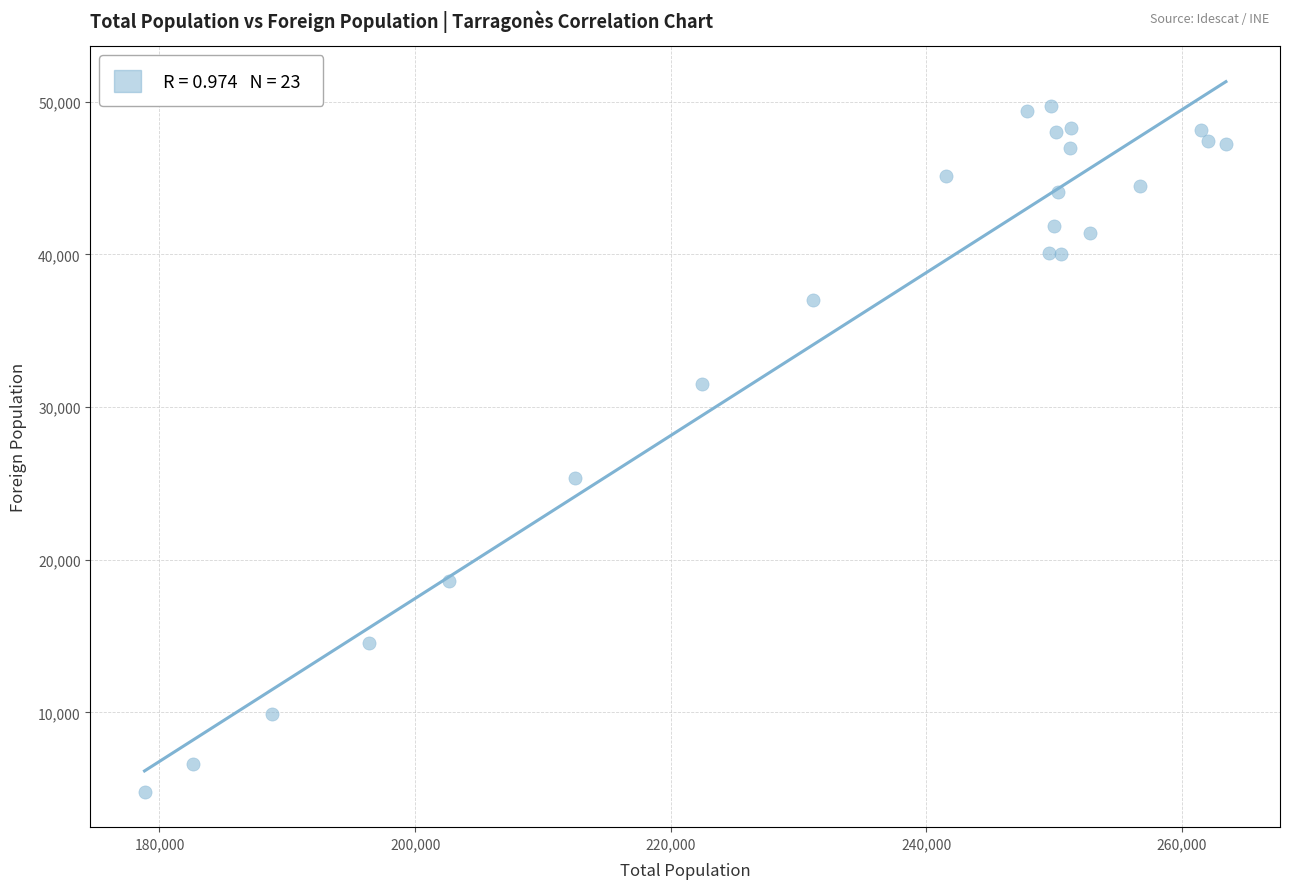

What Y value in the scatter plot is closest to 27278?

25378